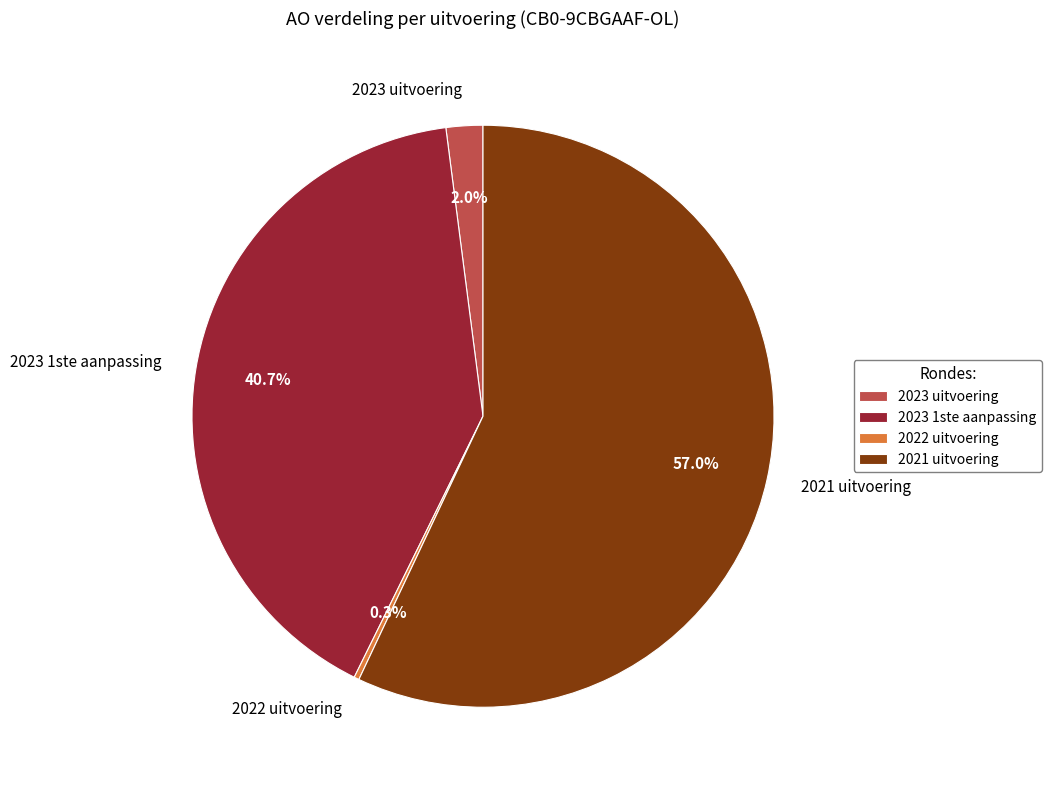

Which has a higher value, 2023 1ste aanpassing or 2021 uitvoering?

2021 uitvoering